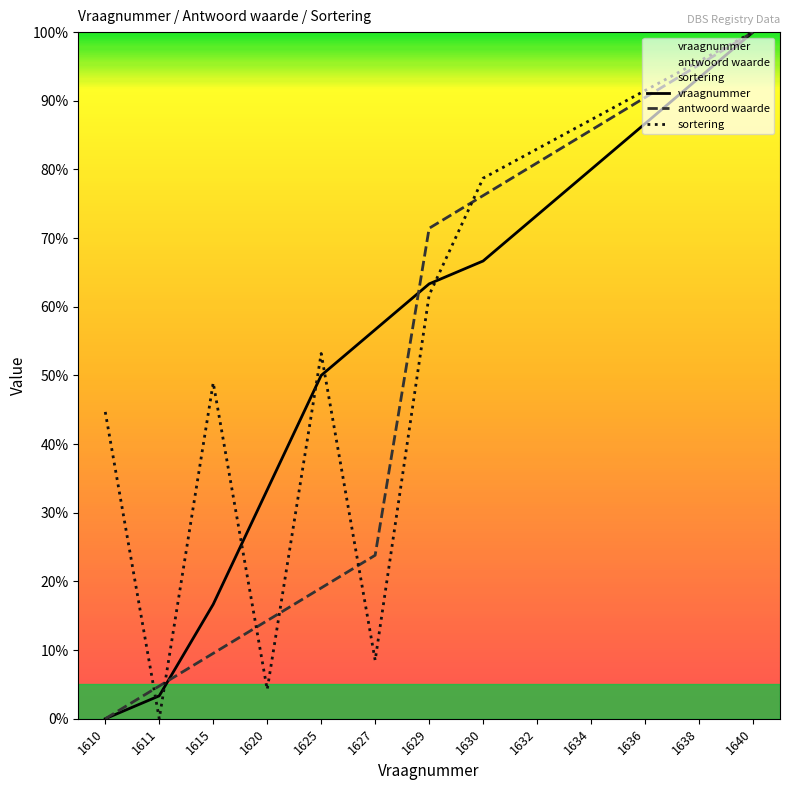

Between 1630 and 1634, which series saw the biggest shift?

vraagnummer